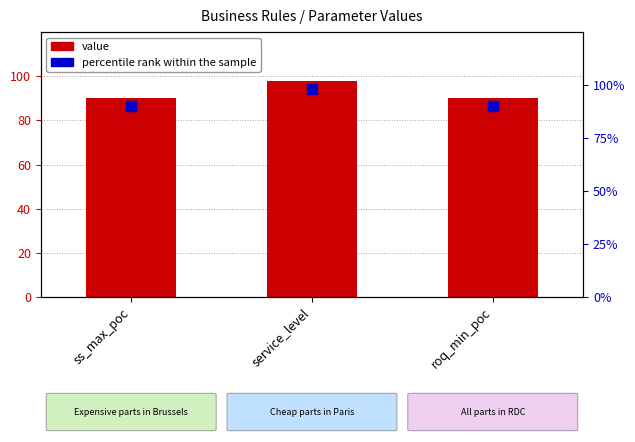

At which category is the sum across all series the highest?

service_level